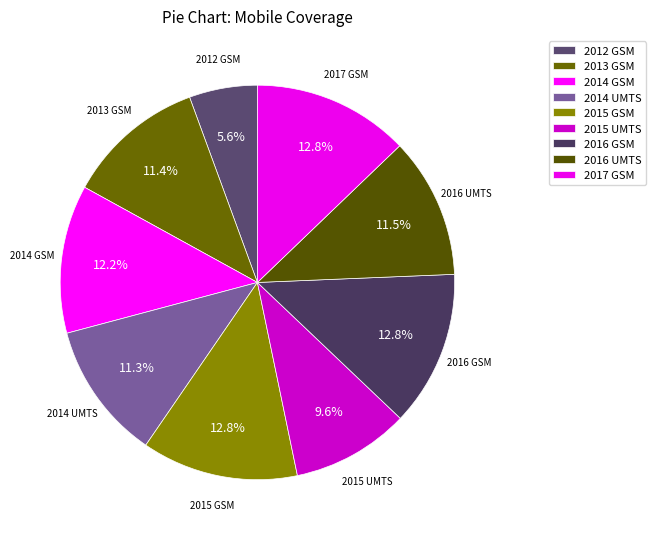

How many segments does this pie chart have?

9